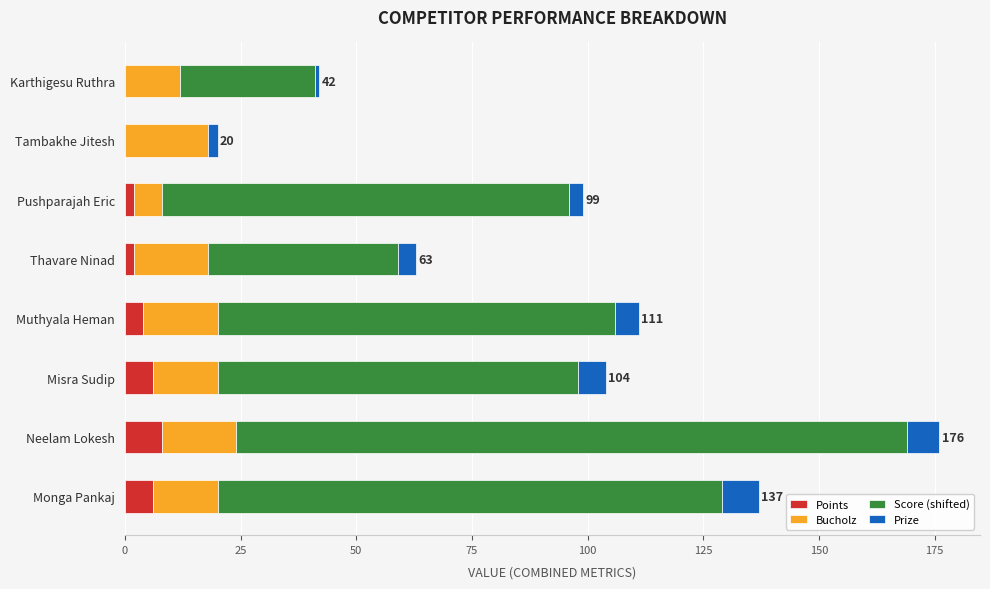

Is it true that Points equals 6 at Monga Pankaj?

True